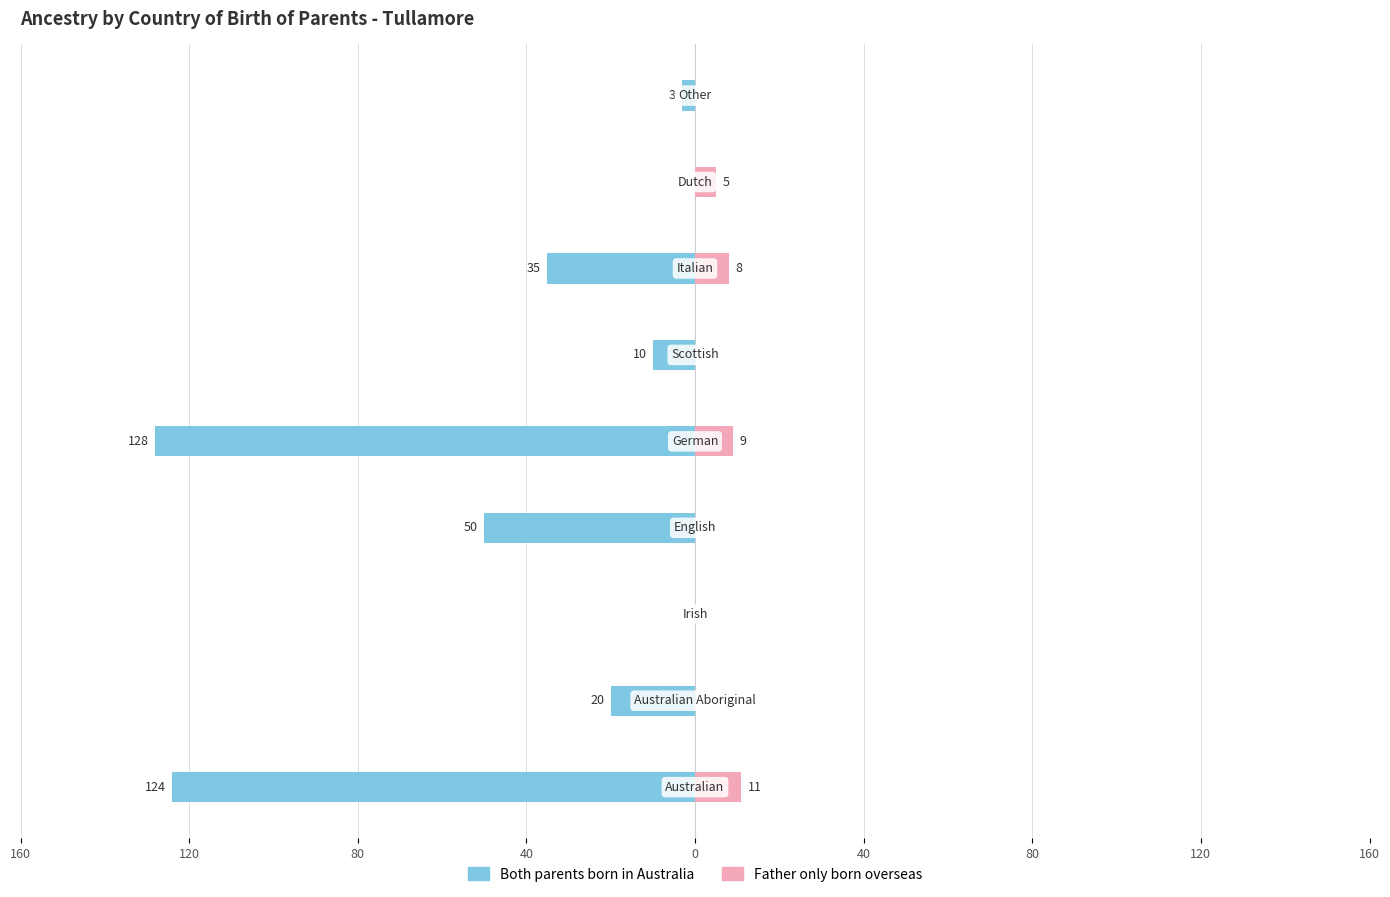

What is the value of the Father only born overseas bar at the 1st from the left?

11